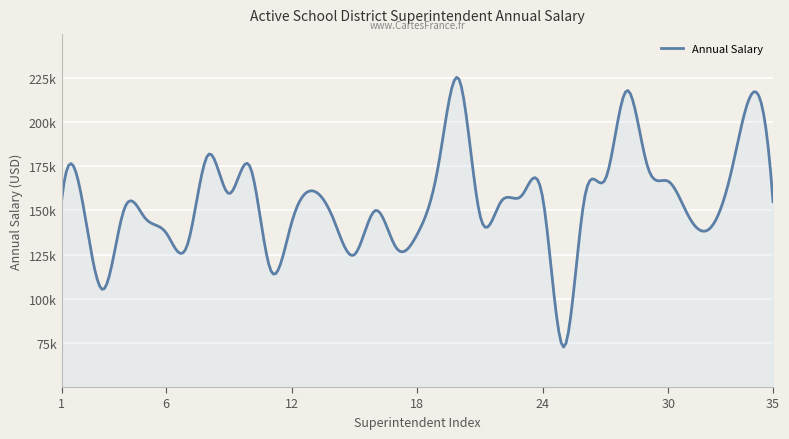

What is the minimum value shown in the chart?

72625